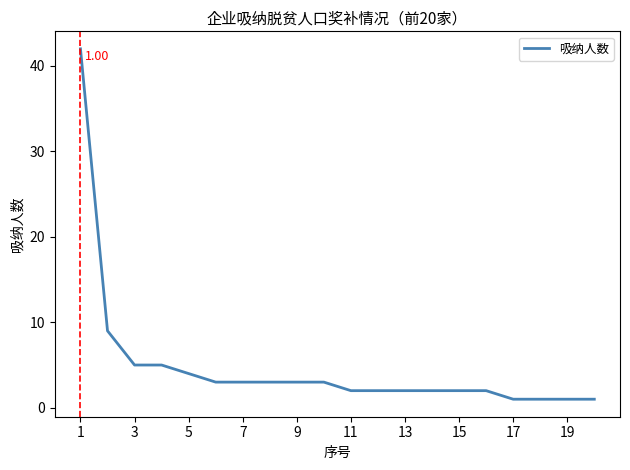

What is the difference between the maximum and minimum values?

41